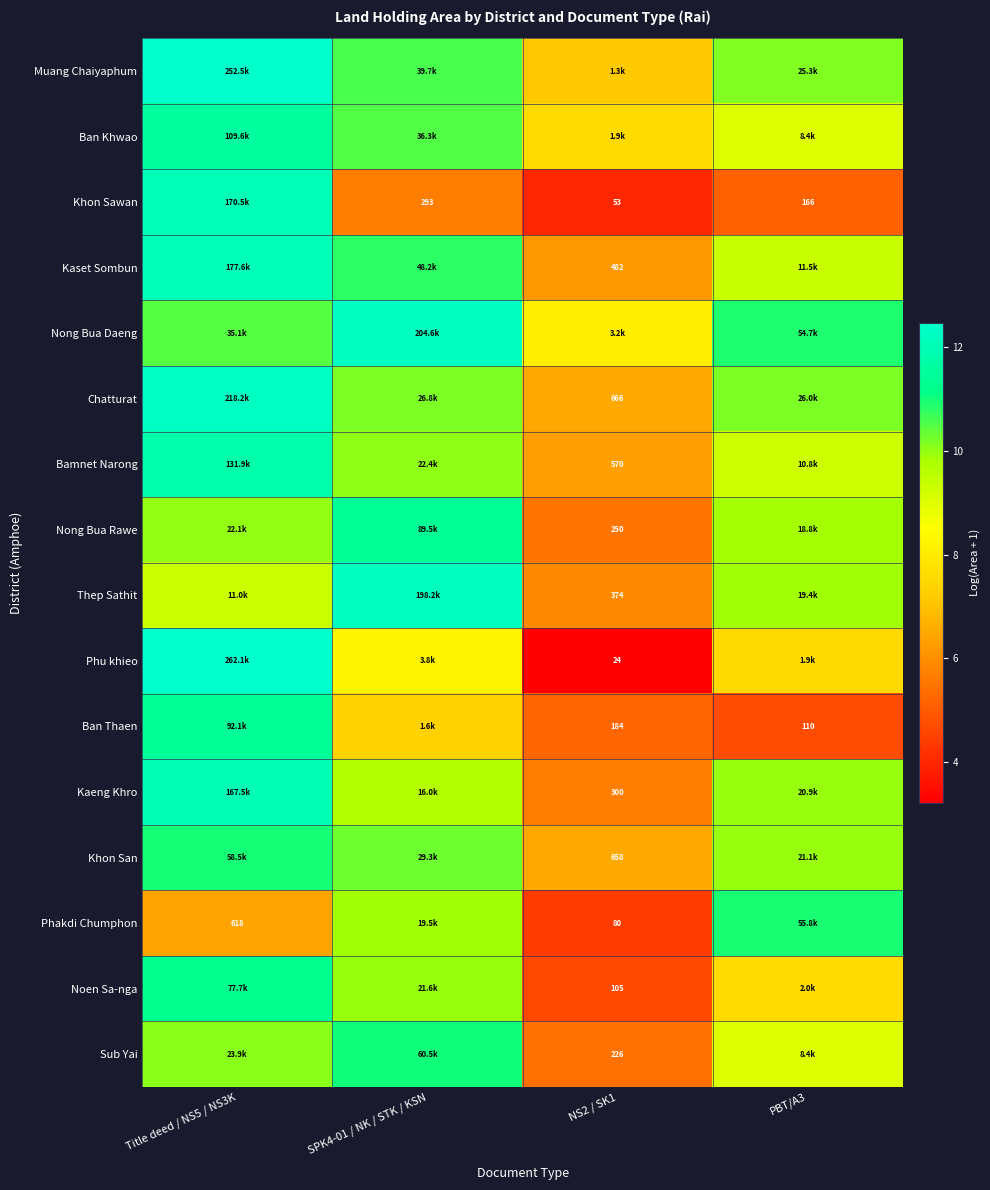

What is the minimum value shown in the chart?

3.2